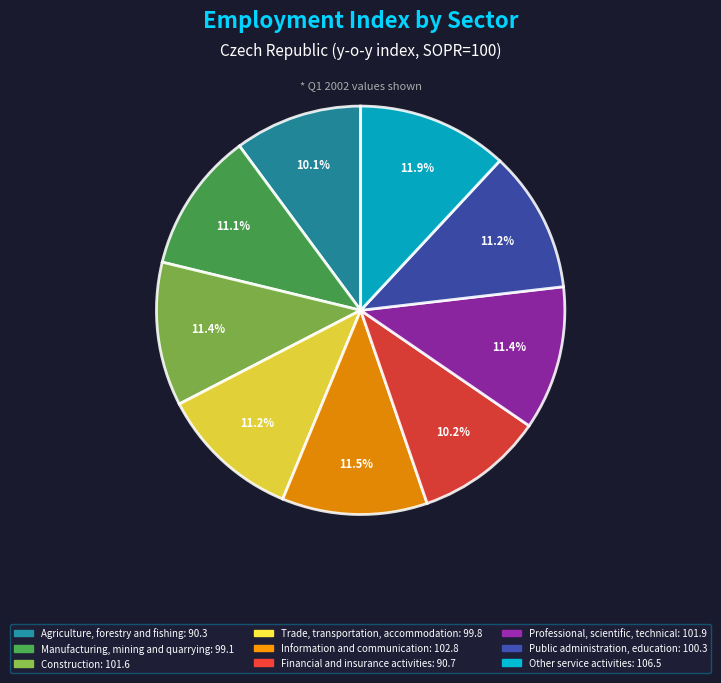

Is it true that Other service activities is 12% of the pie?

True